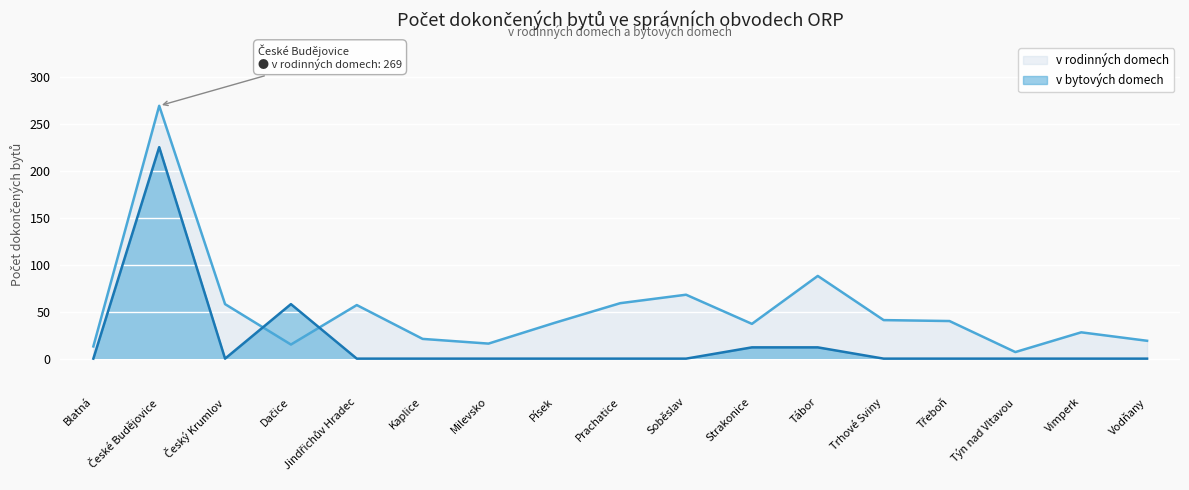

The value of v rodinných domech at Třeboň is 40. True or false?

True